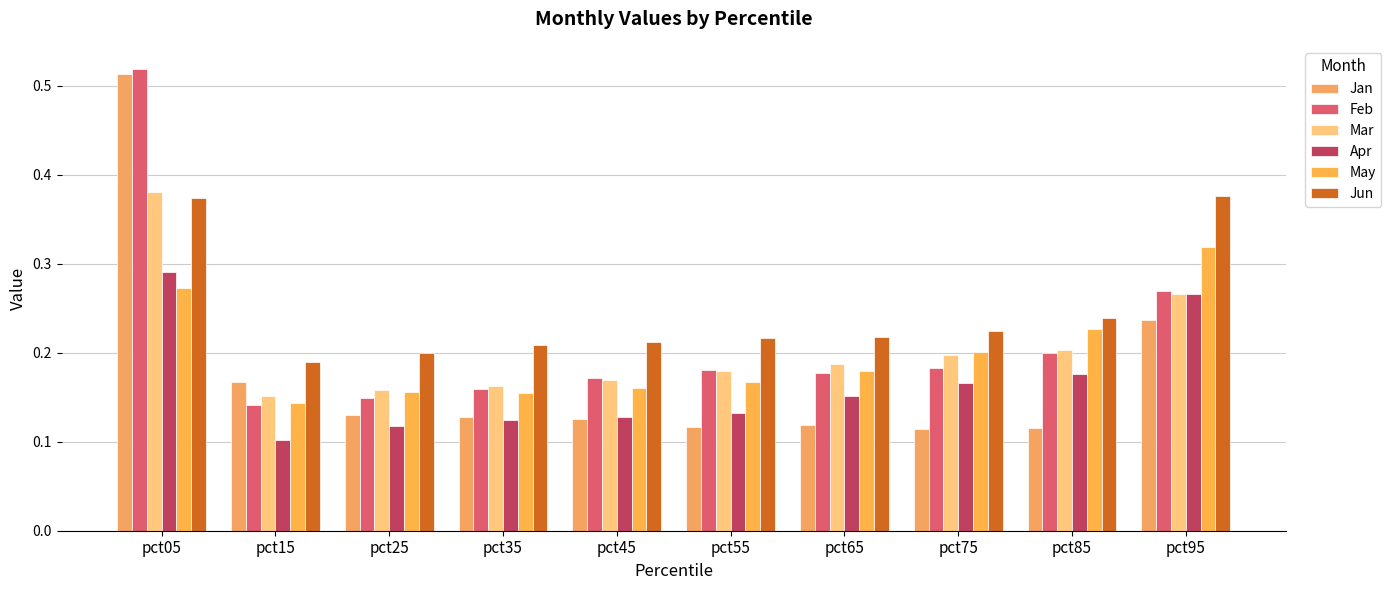

Are the bars grouped side by side (vs. stacked)?

Yes